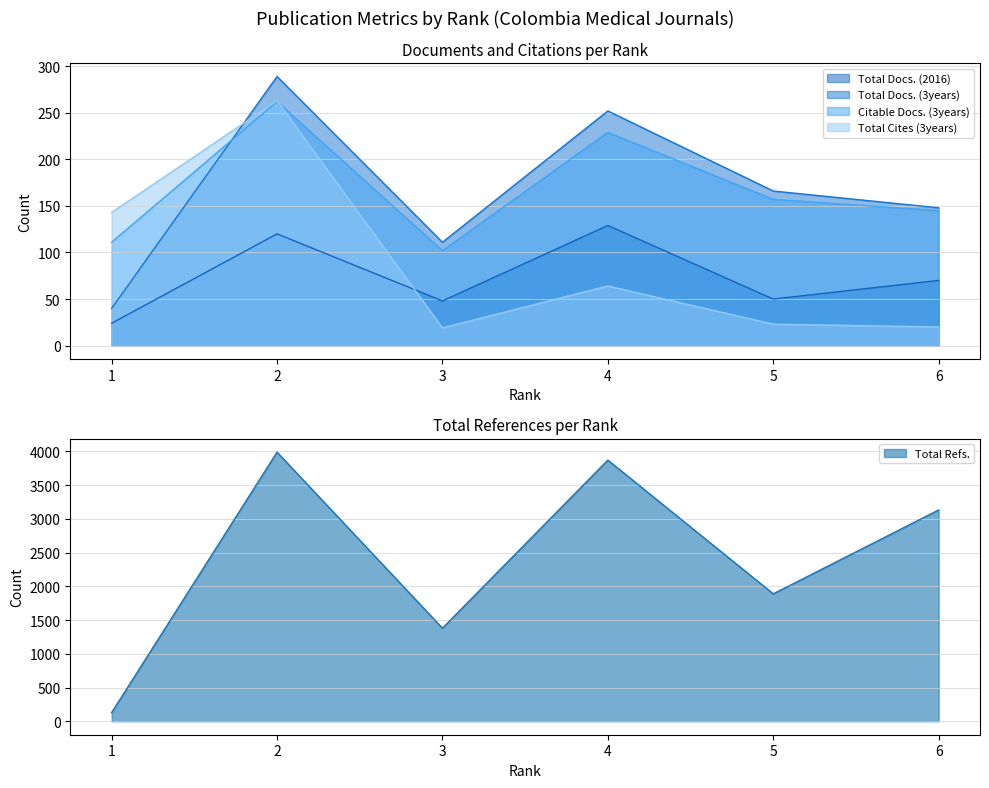

What are all the series names shown in the legend?

Total Docs. (2016), Total Docs. (3years), Total Refs., Total Cites (3years), Citable Docs. (3years)